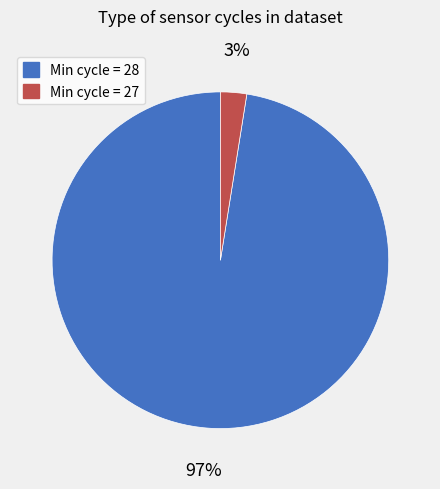

Rank the categories by value from lowest to highest.

Min cycle = 27, Min cycle = 28